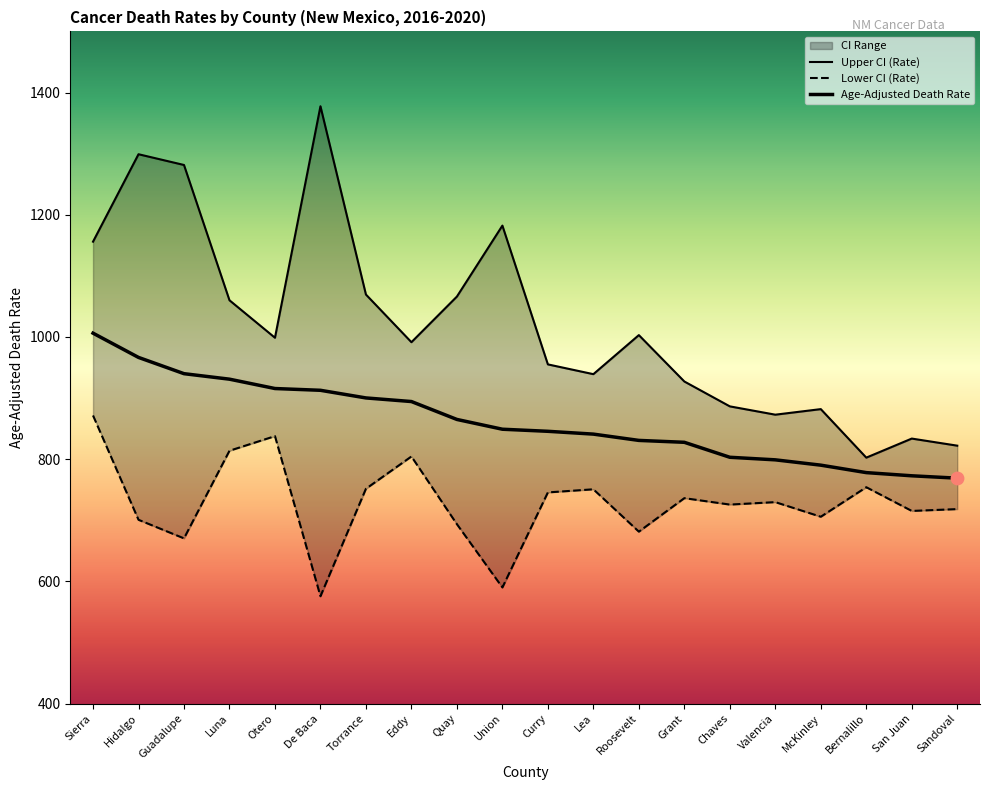

What is the total value across all series at Chaves?

2415.2